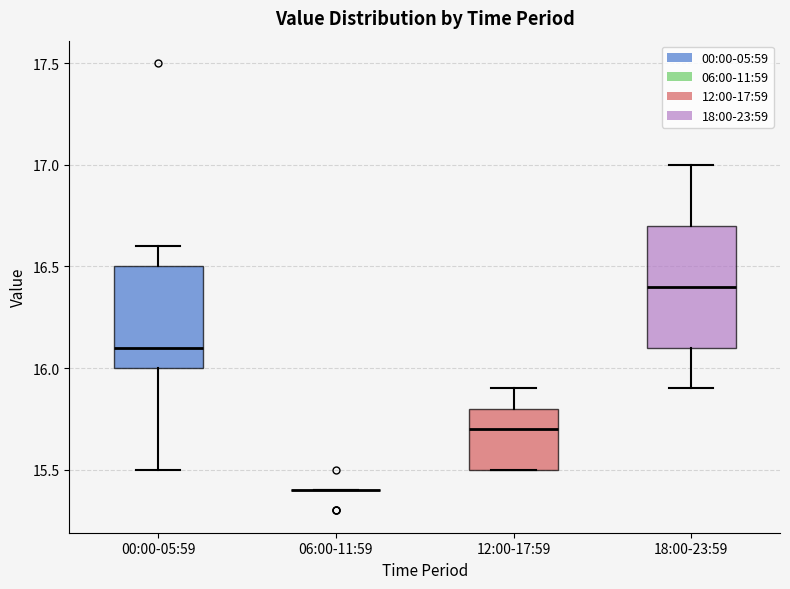

Comparing the boxes themselves (not the whiskers), which one is the tallest?

18:00-23:59